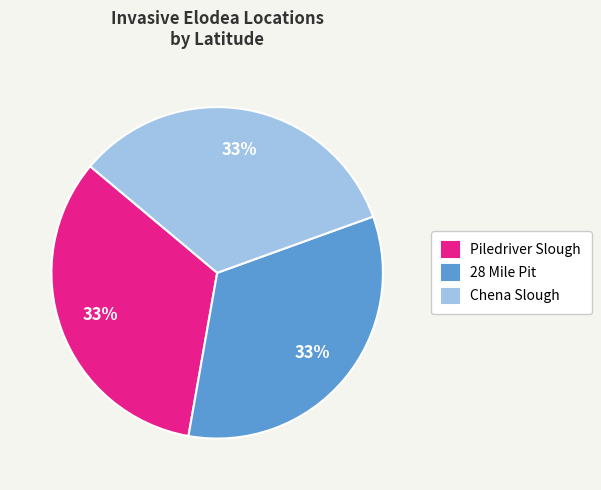

What is the ratio of the value at Piledriver Slough to the value at Chena Slough?

1.0